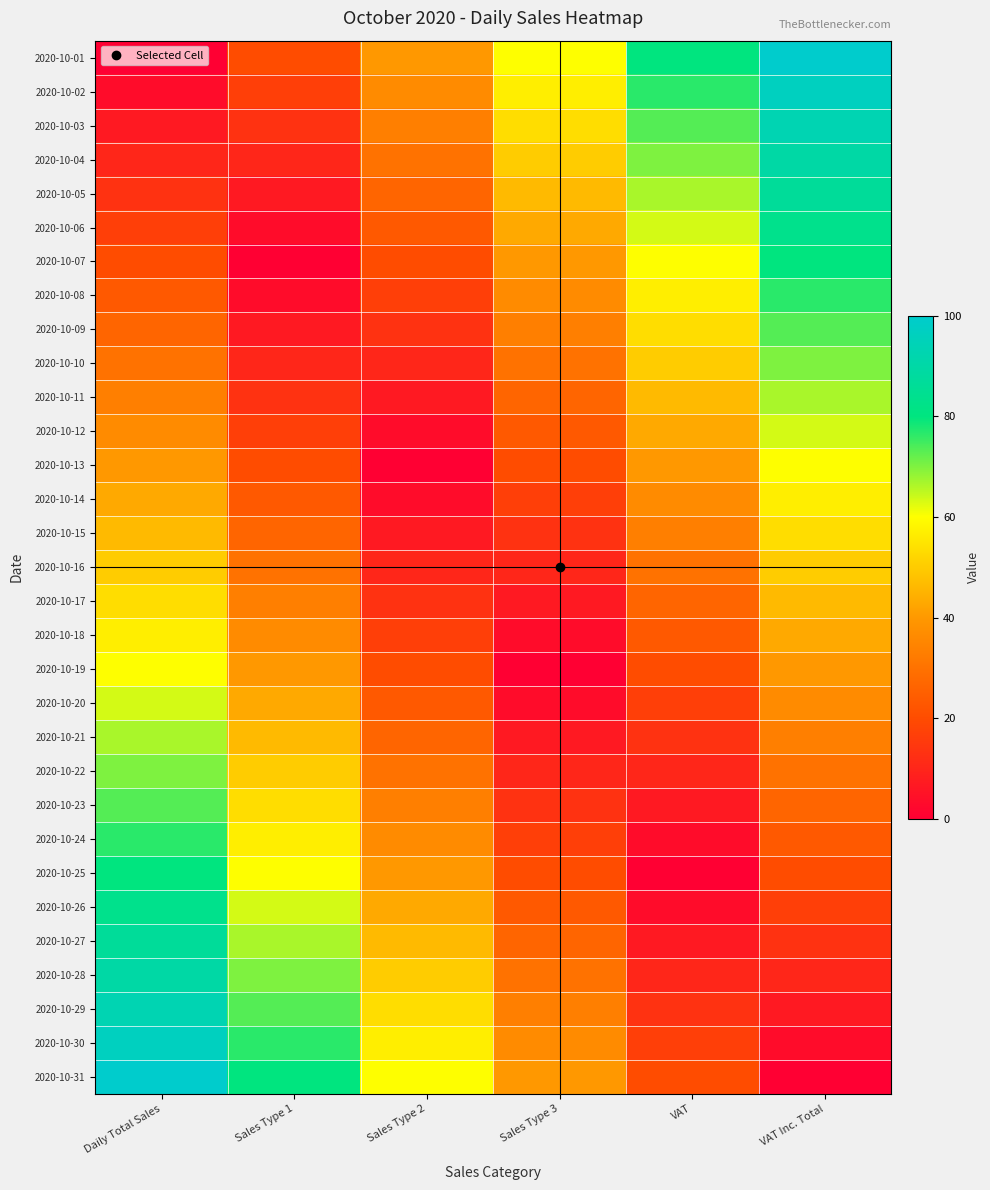

At which category is the sum across all series the highest?

Daily Total Sales